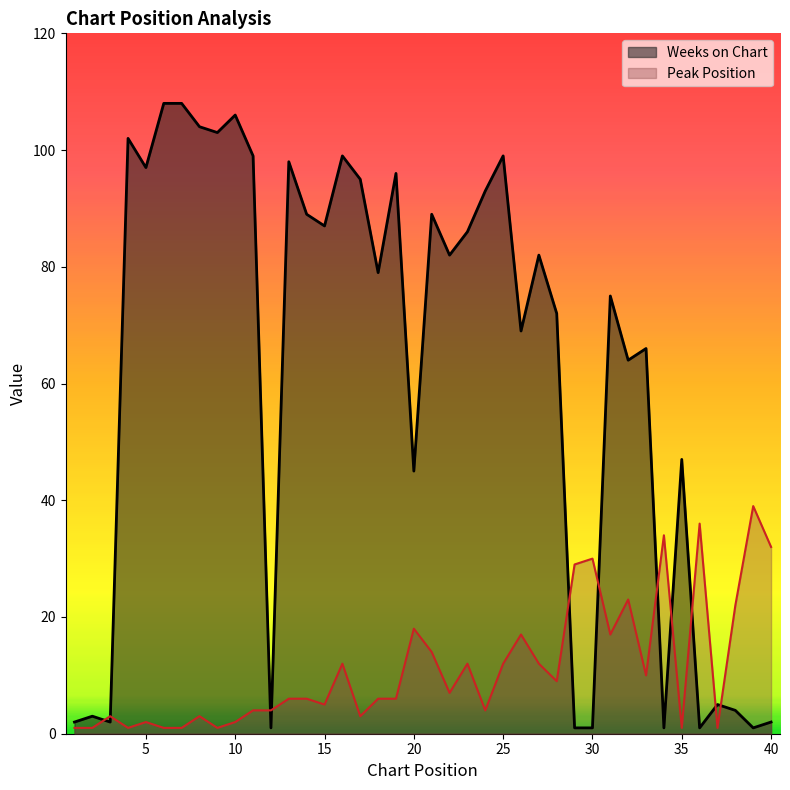

At which label is Weeks on Chart closest to 54?

35